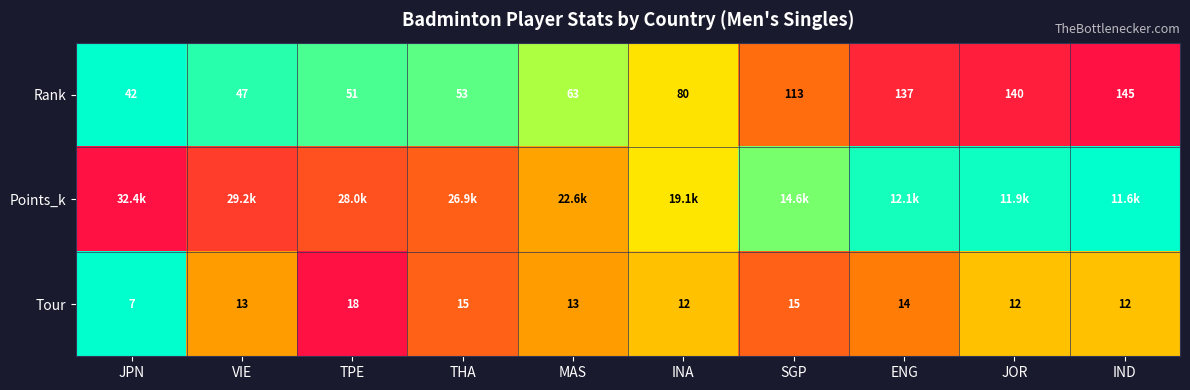

Is the value of Tour at TPE greater than the value of Rank at ENG?

No